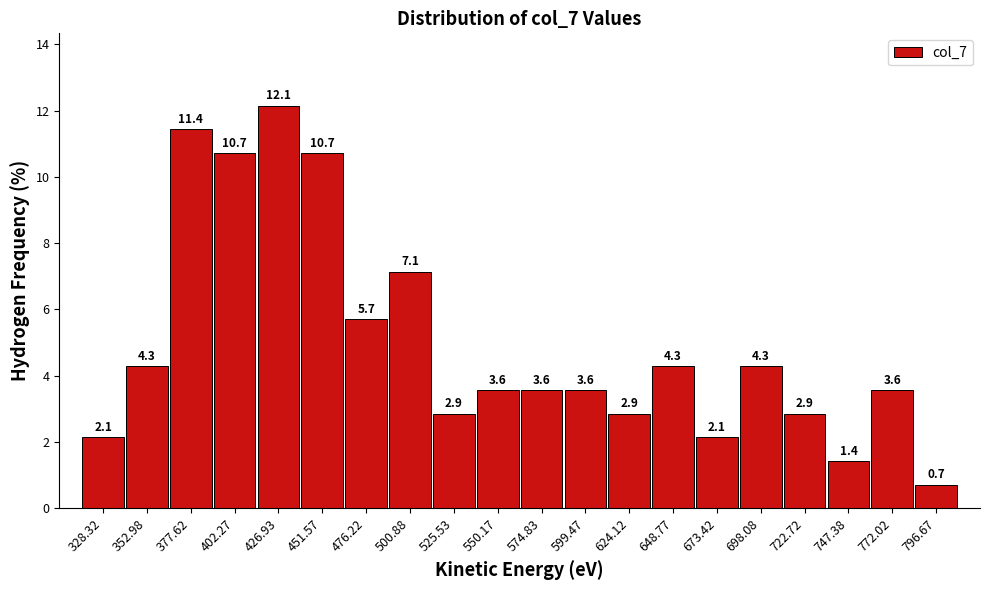

What is the height of the bar covering 390 to 415 on the x-axis? The bar edges are not printed on the chart, so give them approximately, as read against the axis.

10.7